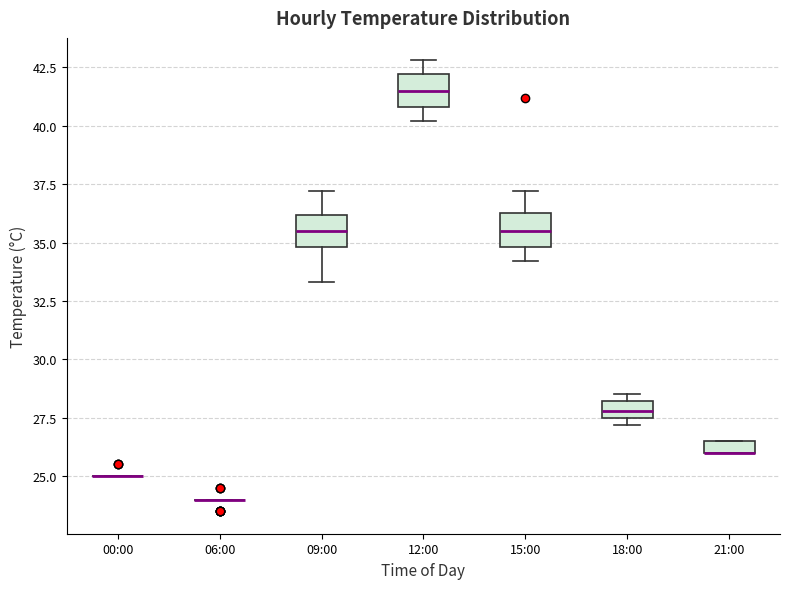

Where does the median line of the box for 09:00 sit on the y-axis? The values are not printed on the chart, so give them approximately, as read against the axis.

35.5